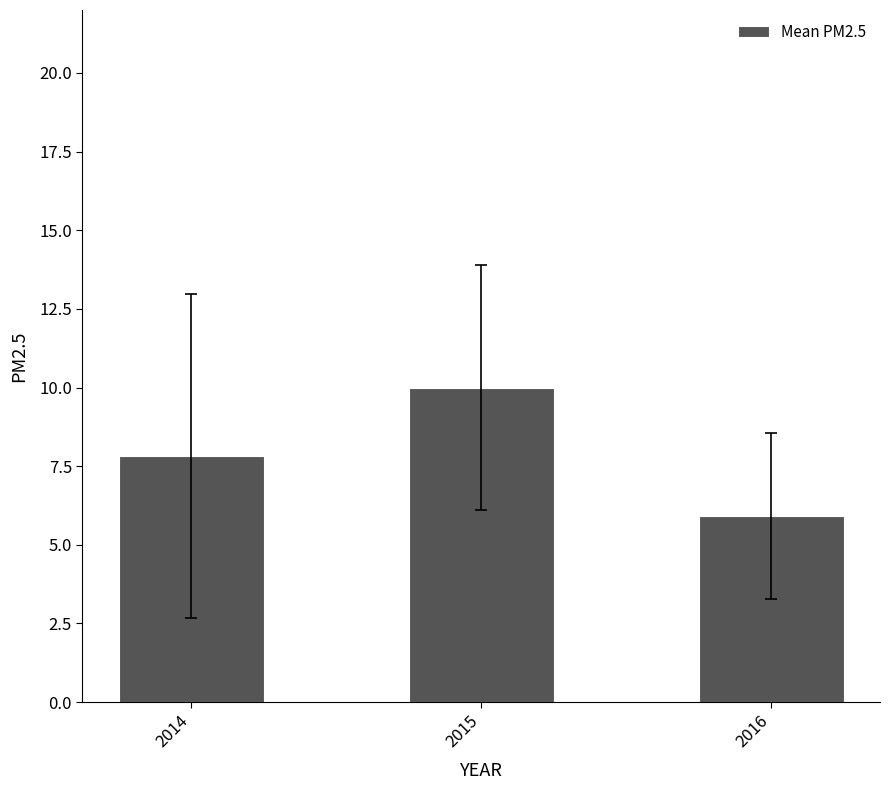

What is the approximate value at 2014?

7.8